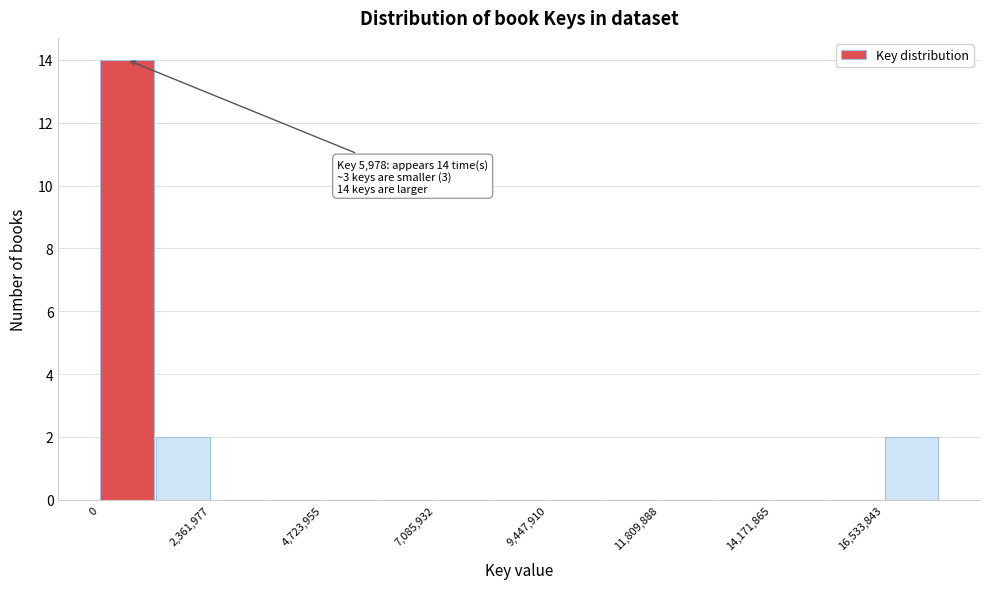

Around what value on the x-axis is the tallest bar? Give the approximate position of its centre, as read against the axis.

500000